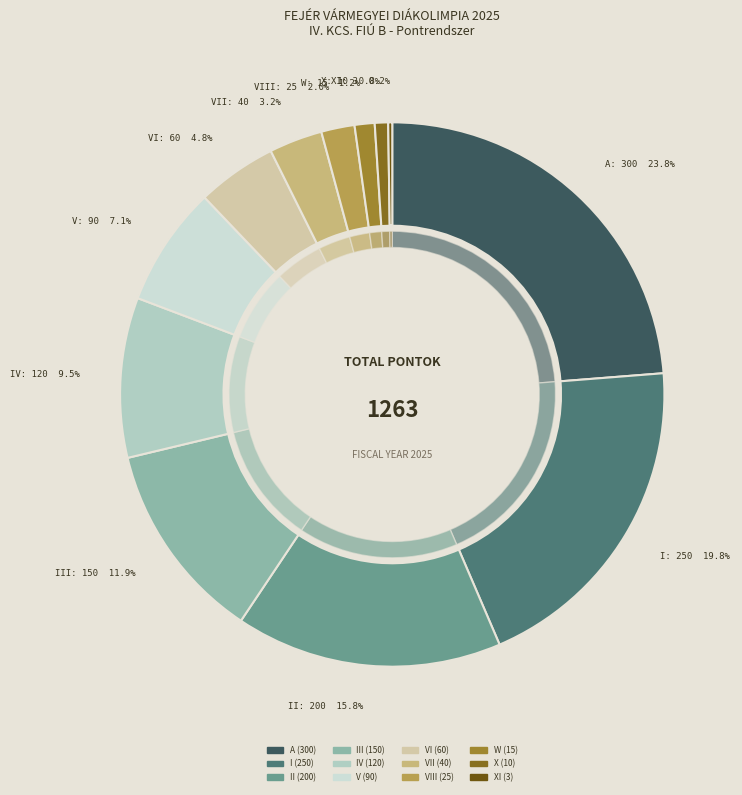

Is V the majority of the pie?

No